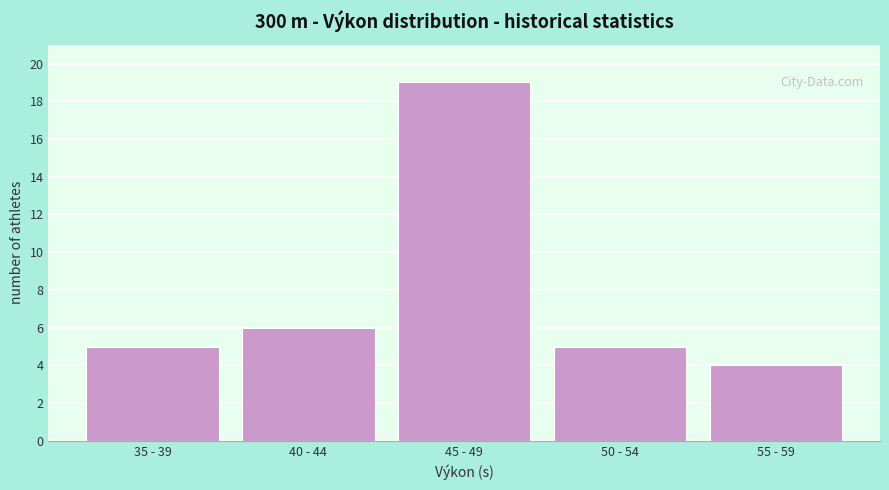

Reading right to left, list all the values displayed in this chart.

4	5	19	6	5